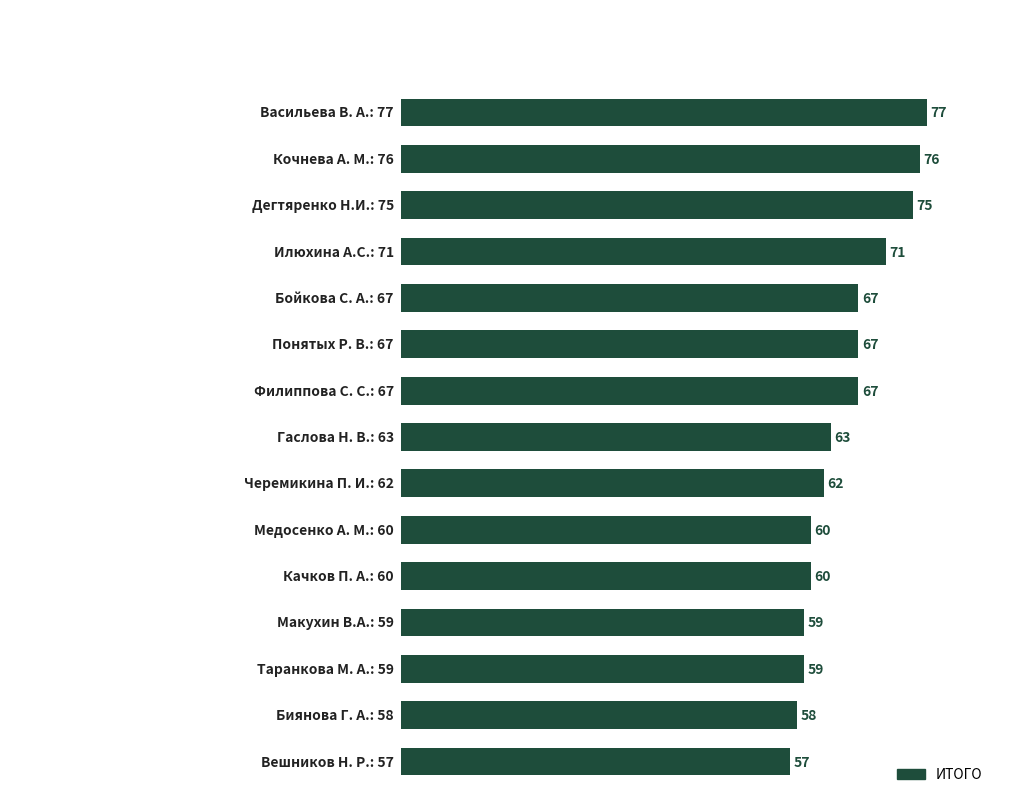

What is the greatest value displayed?

77